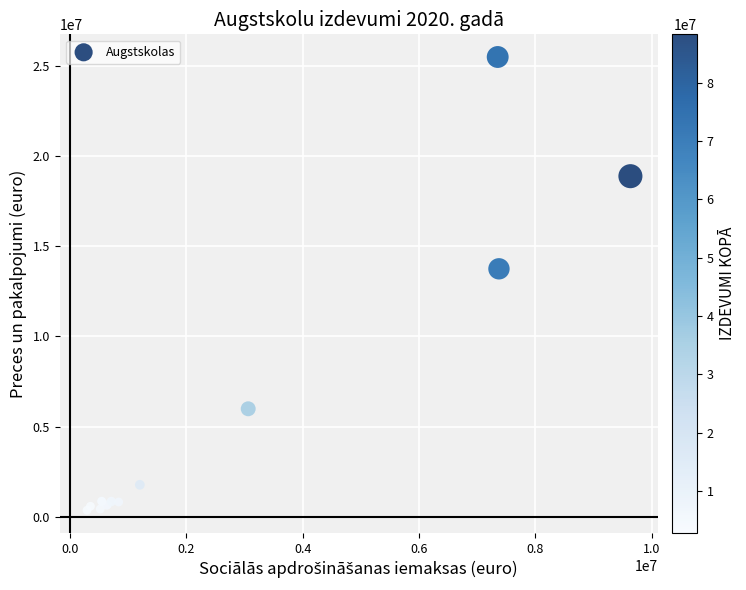

What Y value in the scatter plot is closest to 12929100?

13749530.0